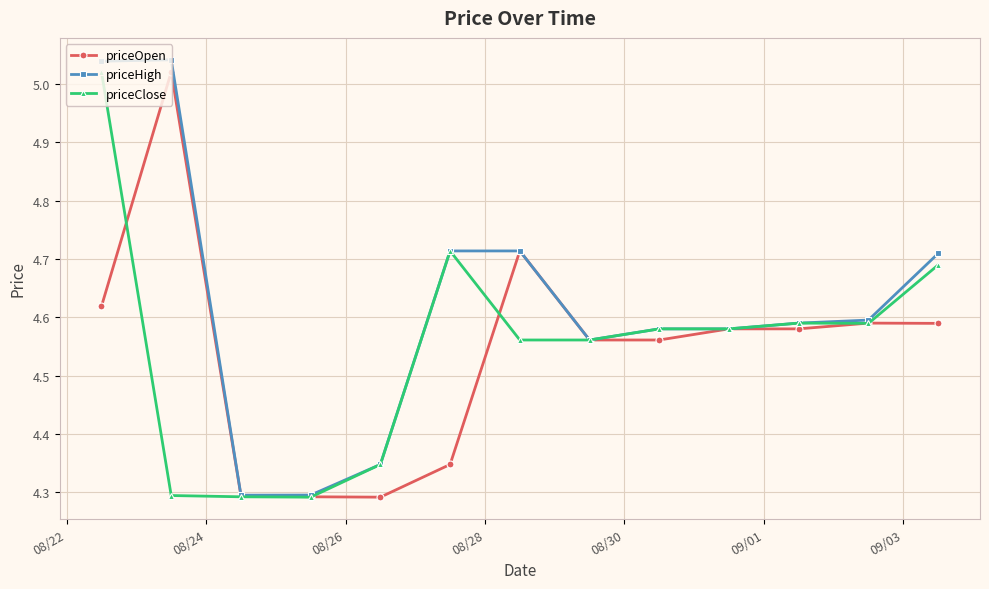

True or false: priceHigh has more than 0 interior local peaks.

True